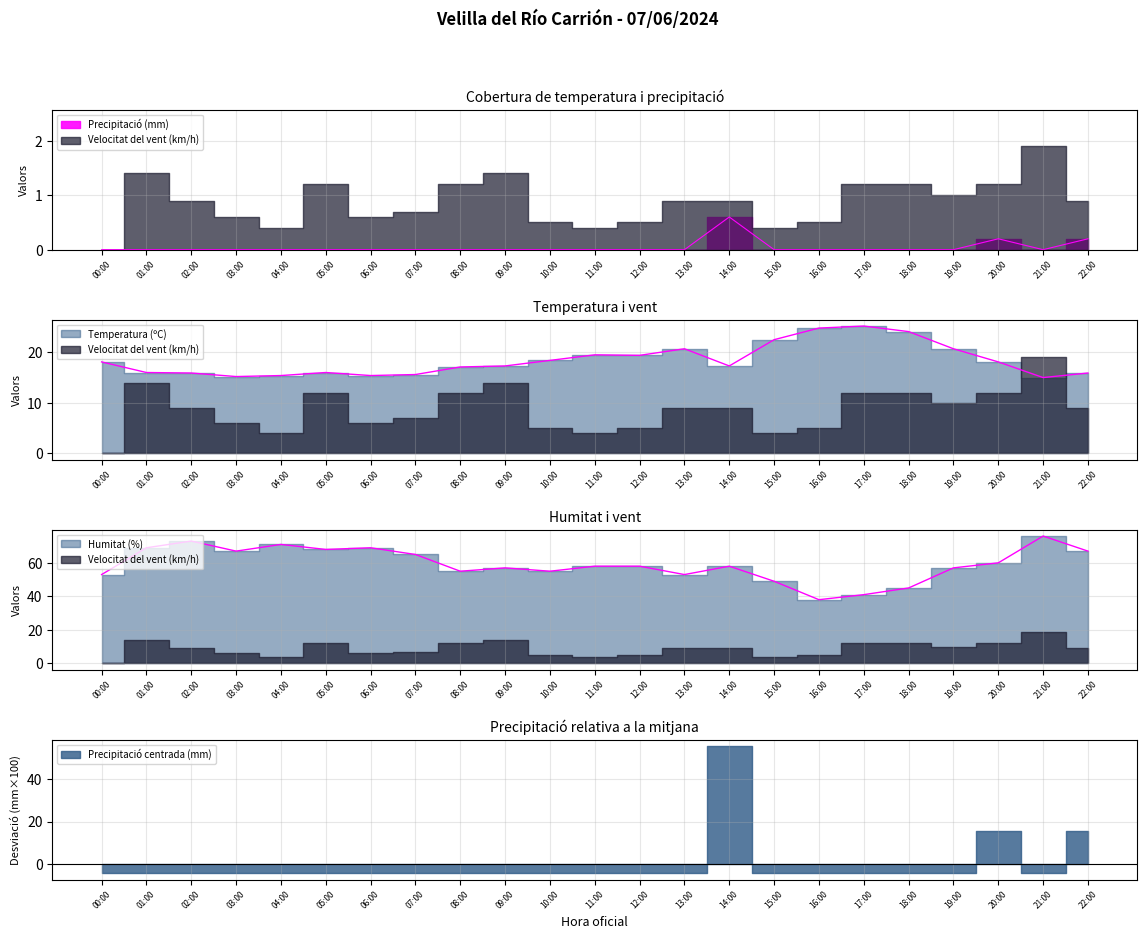

What is the spread (max minus min) of values at 12:00?

58.0